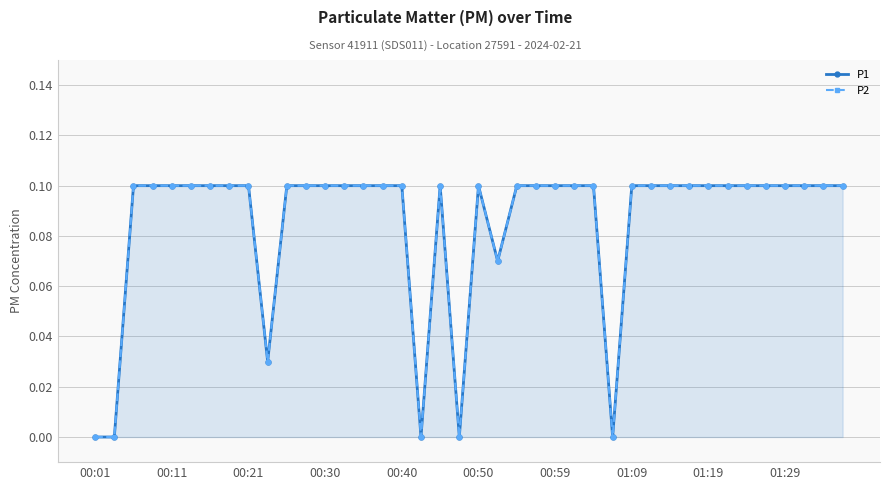

At which category does the chart reach its minimum across all series?

00:01